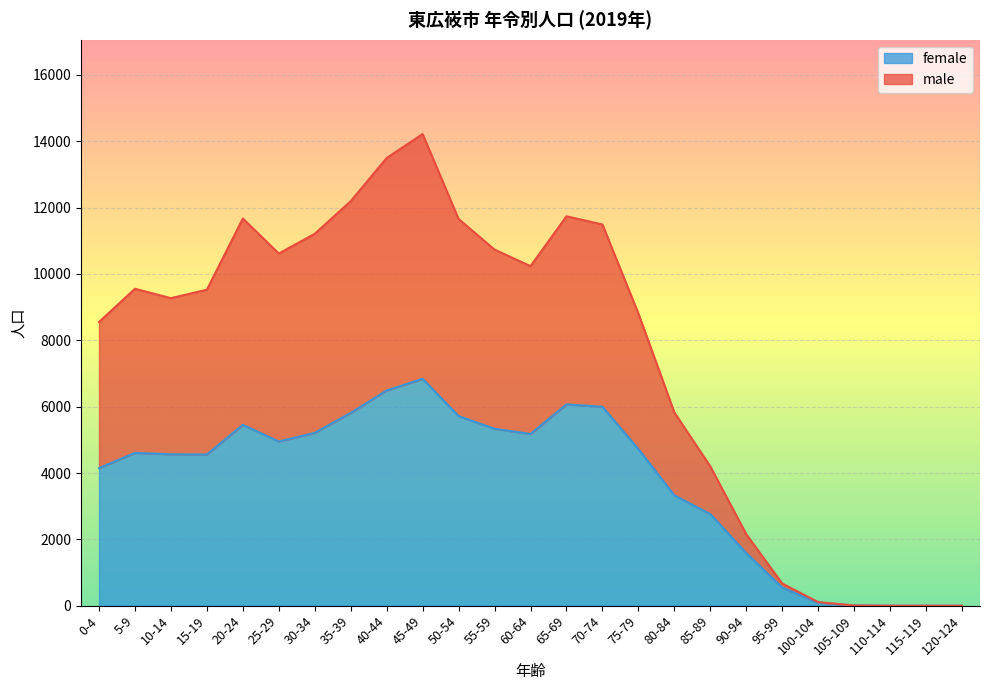

List the labels in order of female value, smallest first.

110-114, 115-119, 120-124, 105-109, 100-104, 95-99, 90-94, 85-89, 80-84, 0-4, 15-19, 10-14, 5-9, 75-79, 25-29, 60-64, 30-34, 55-59, 20-24, 50-54, 35-39, 70-74, 65-69, 40-44, 45-49